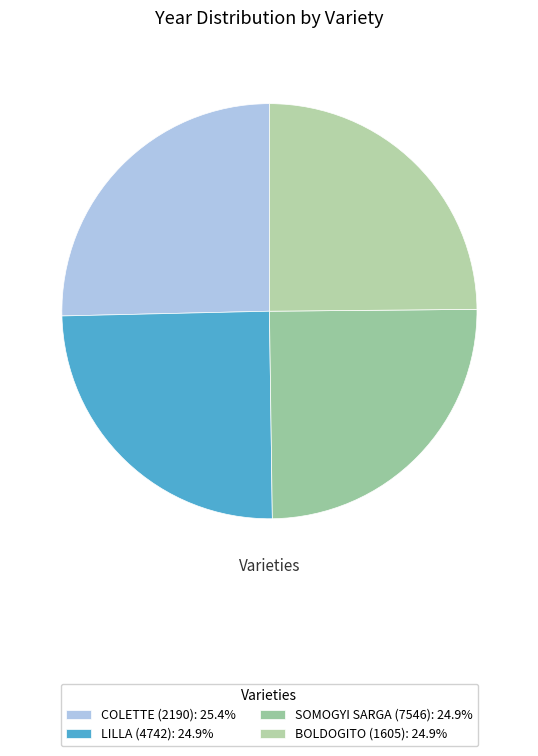

Count the number of slices in the pie.

4